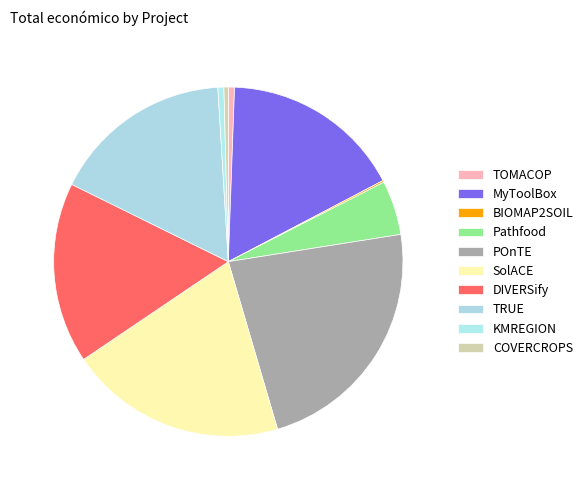

Rank the categories by value from lowest to highest.

H2020 BIOMAP2SOIL, COVERCROPS, MADRID-KMREGION, H2020 TOMACOP, Horizon Europe Pathfood, H2020 MyToolBox, H2020 DIVERSify, H2020 TRUE, H2020 SolACE, H2020 POnTE